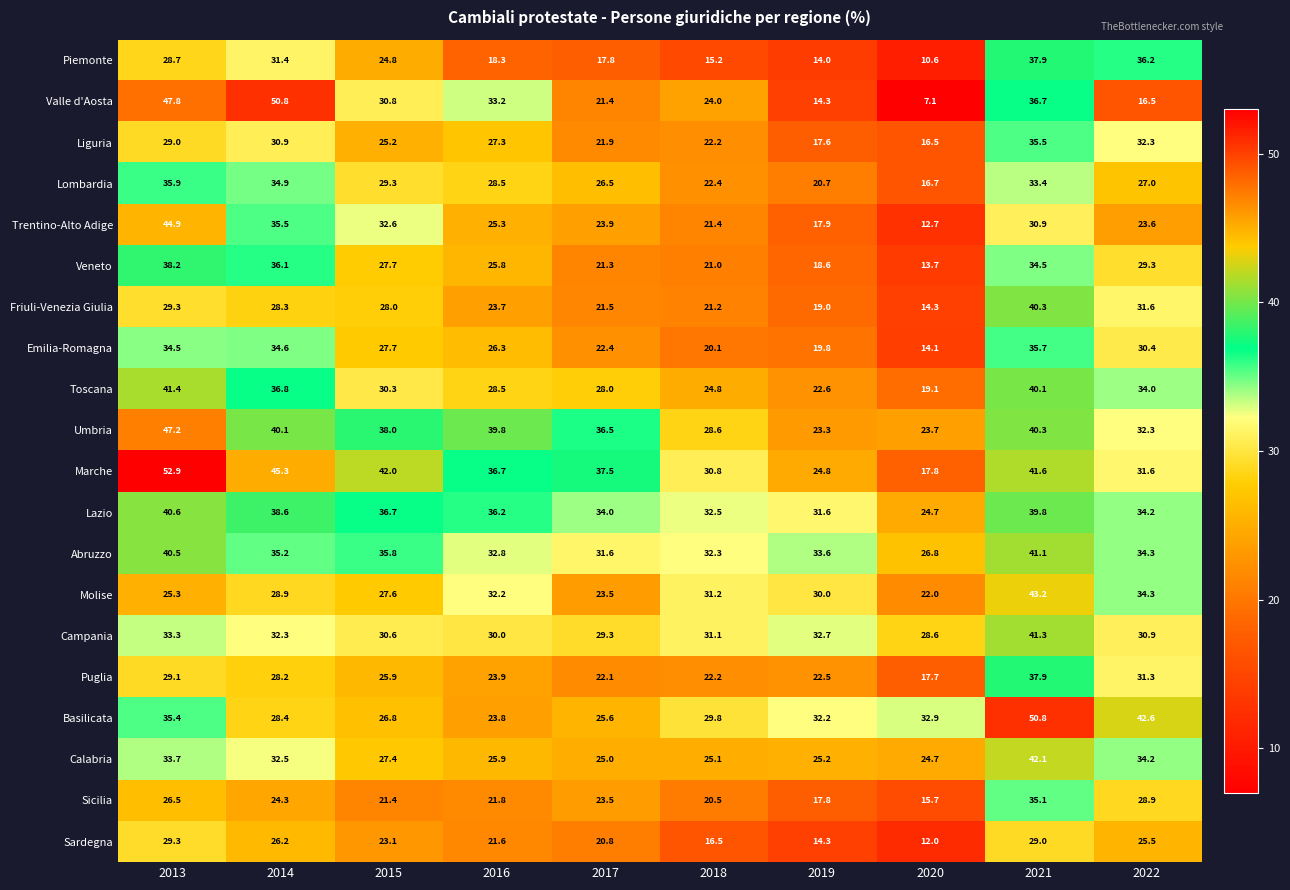

The value of Campania at 2022 is 49.6. True or false?

False